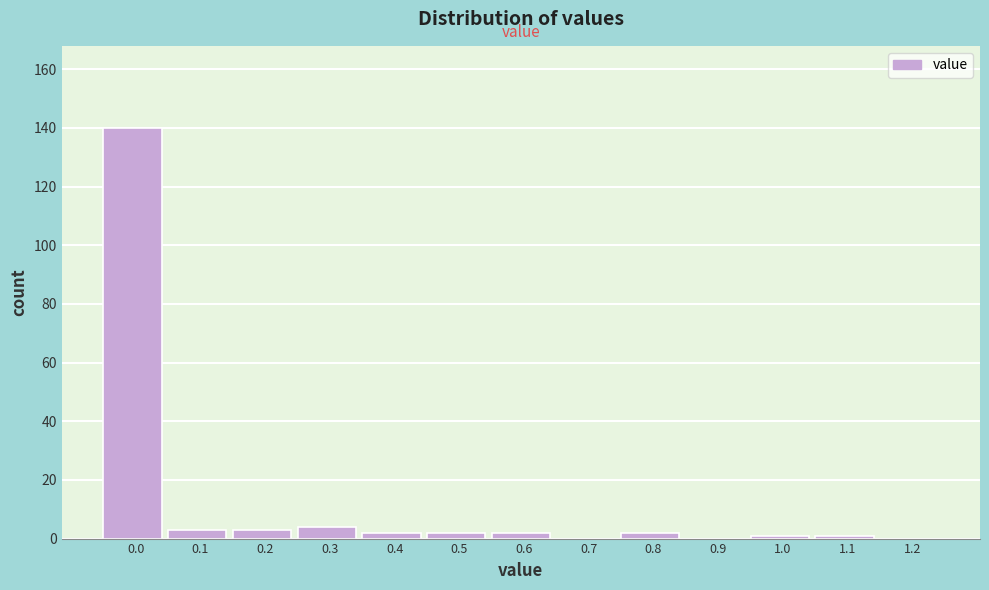

Reading left to right, extract all data points from this chart.

0.0=140	0.1=3	0.2=3	0.3=4	0.4=2	0.5=2	0.6=2	0.7=0	0.8=2	0.9=0	1.0=1	1.1=1	1.2=0